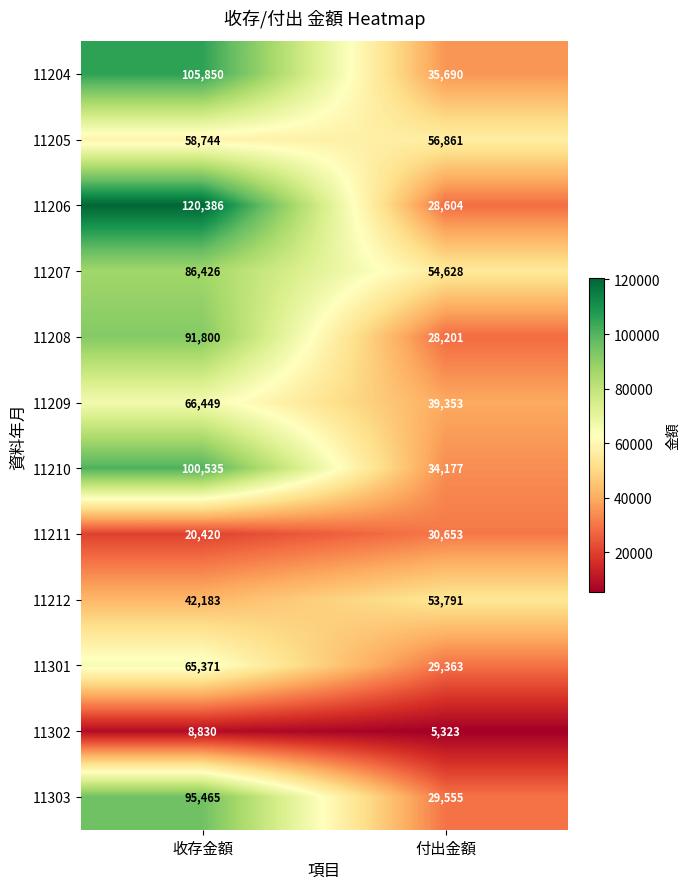

True or false: 11208 has a value of 28201 at 付出金額.

True